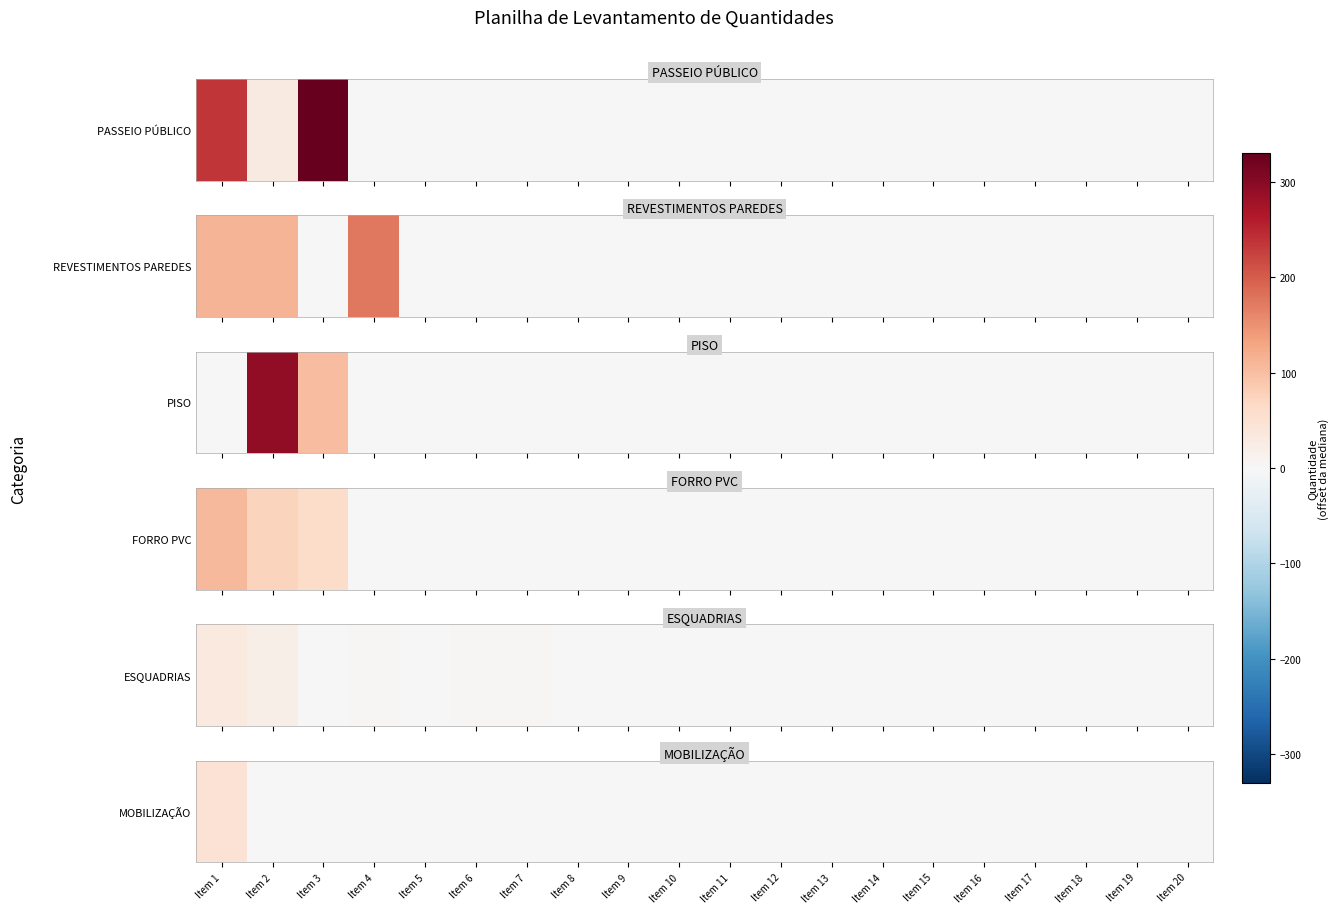

List the labels in order of value, largest first.

Item 1, Item 2, Item 3, Item 4, Item 5, Item 6, Item 7, Item 8, Item 9, Item 10, Item 11, Item 12, Item 13, Item 14, Item 15, Item 16, Item 17, Item 18, Item 19, Item 20